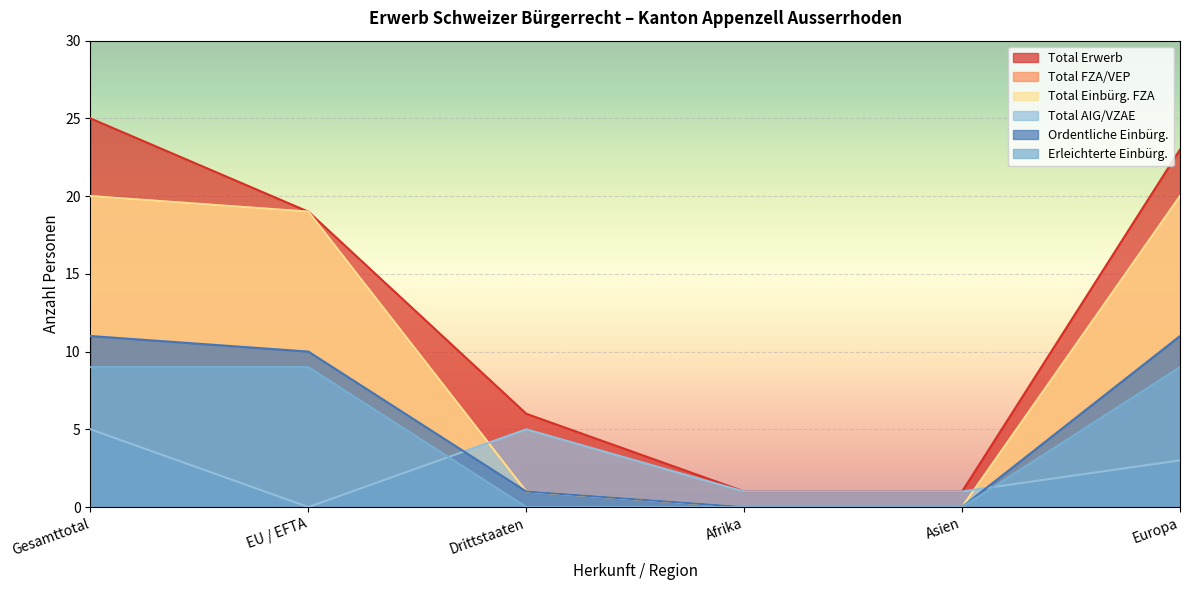

What position from the left is Afrika?

4